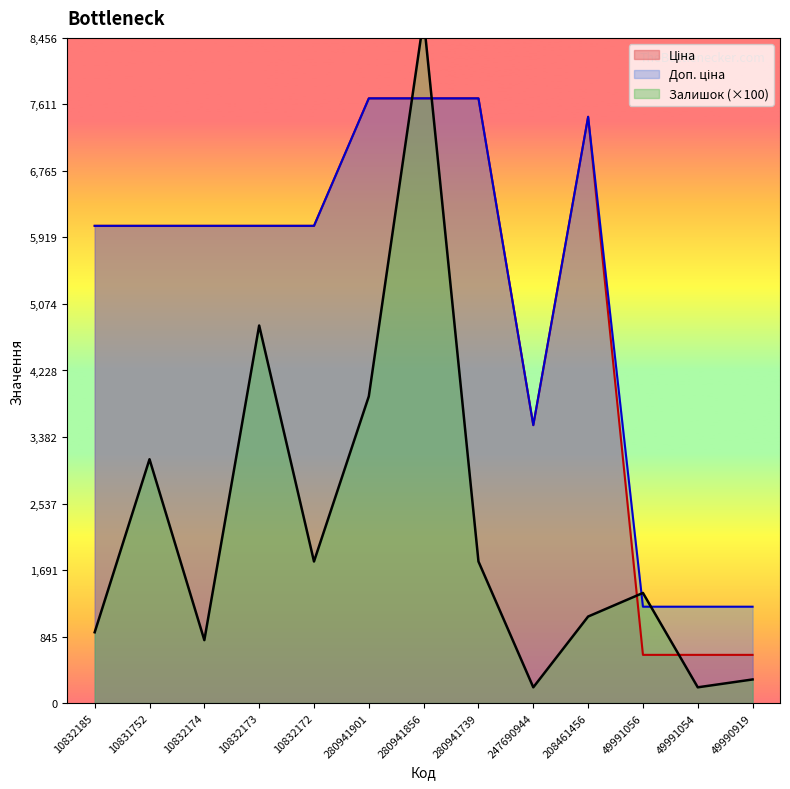

How many times do Ціна and Залишок cross each other?

4